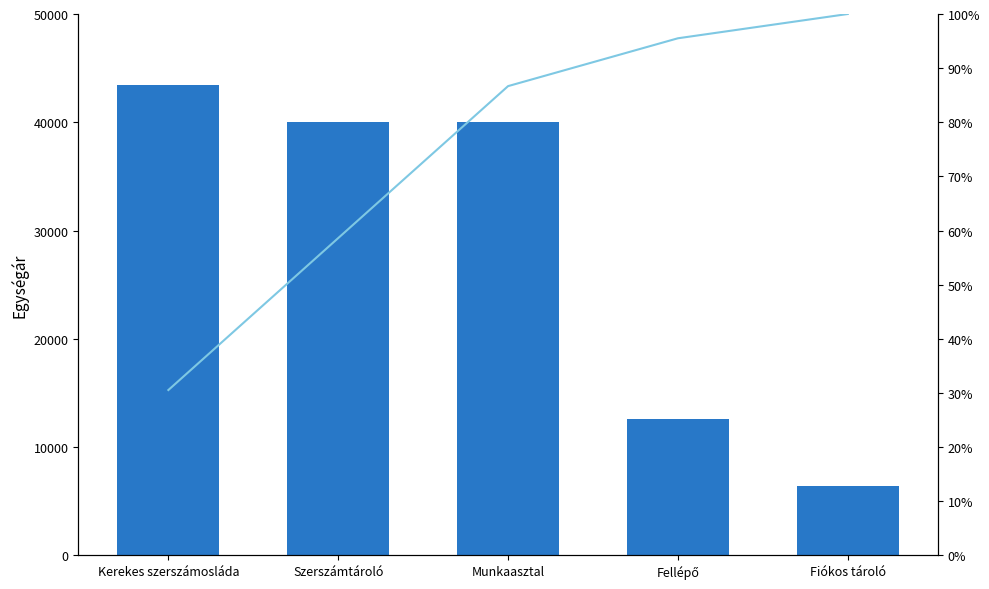

Which category has the highest value in the Cumulative % series?

Fiókos tároló